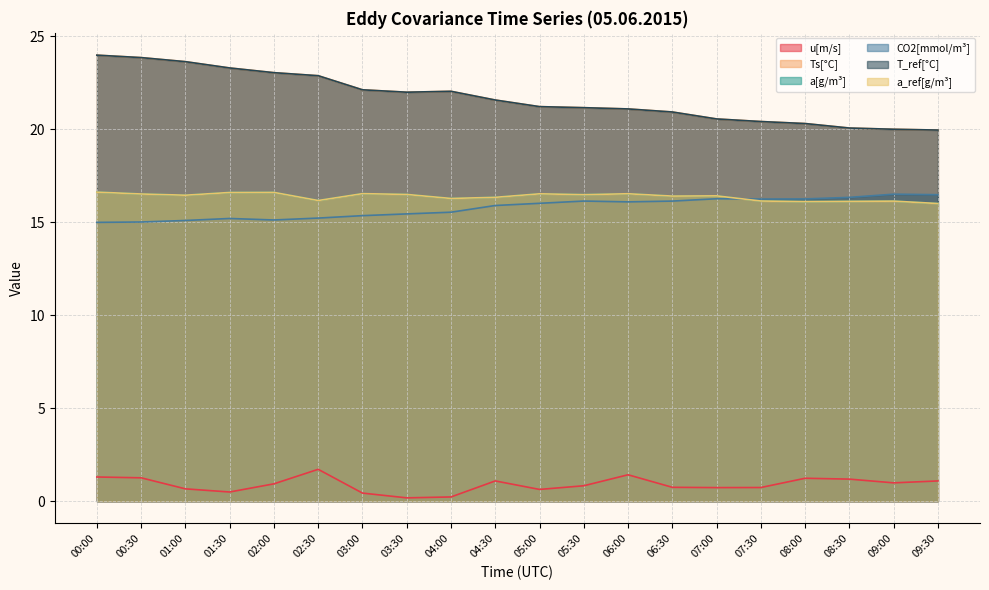

True or false: Ts[°C] has more than 2 interior local peaks.

False